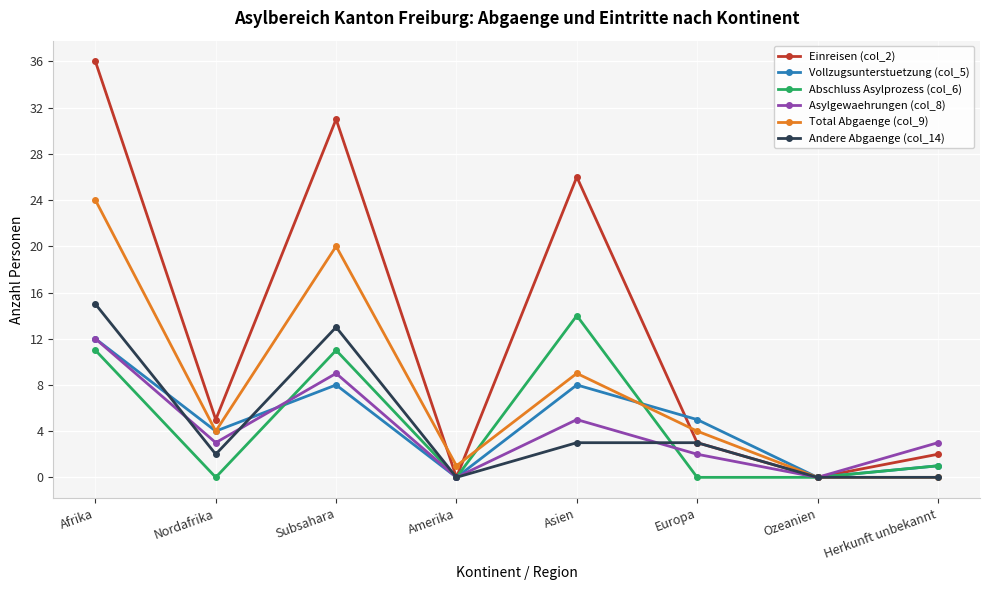

How many lines are shown in the chart?

6